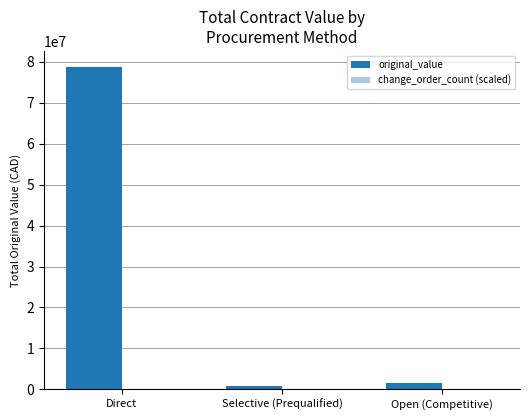

What is the greatest value displayed?

78747623.4